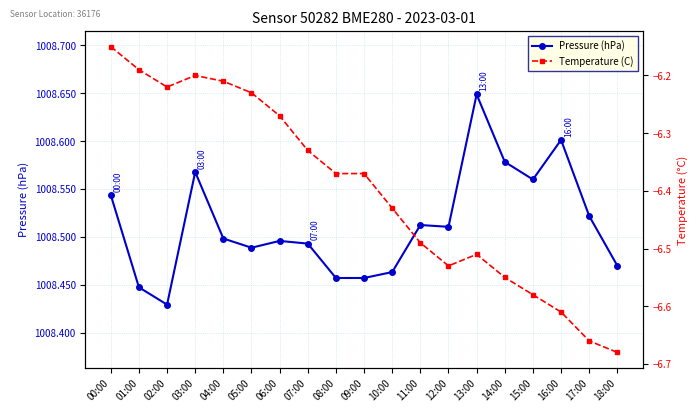

True or false: Temperature (C) and Pressure (hPa) intersect in this chart.

False